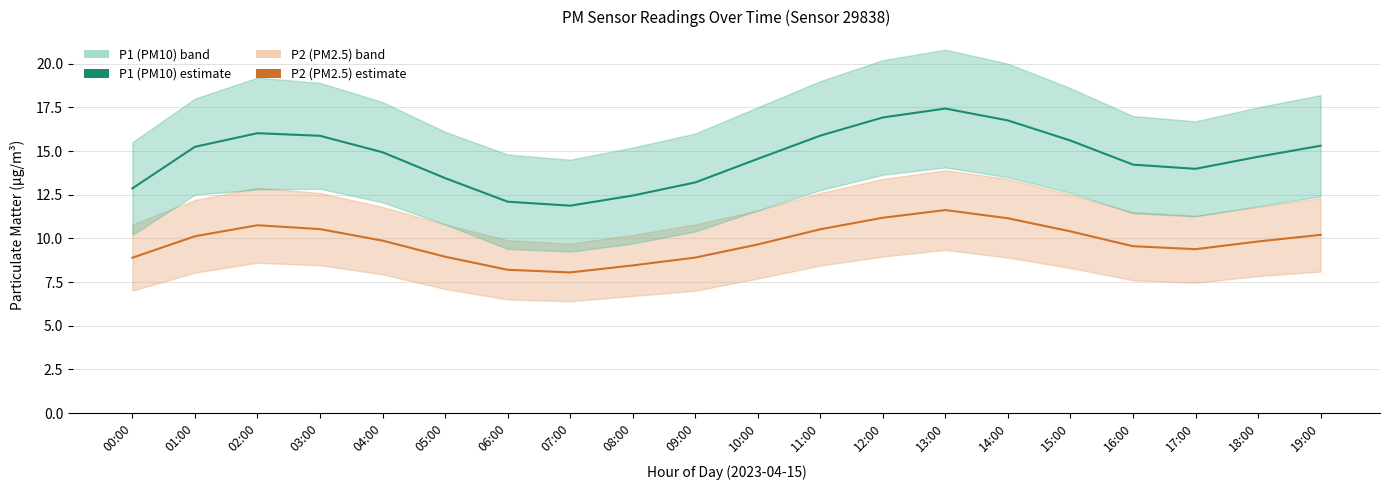

Is this an area chart (filled region under the line)?

No